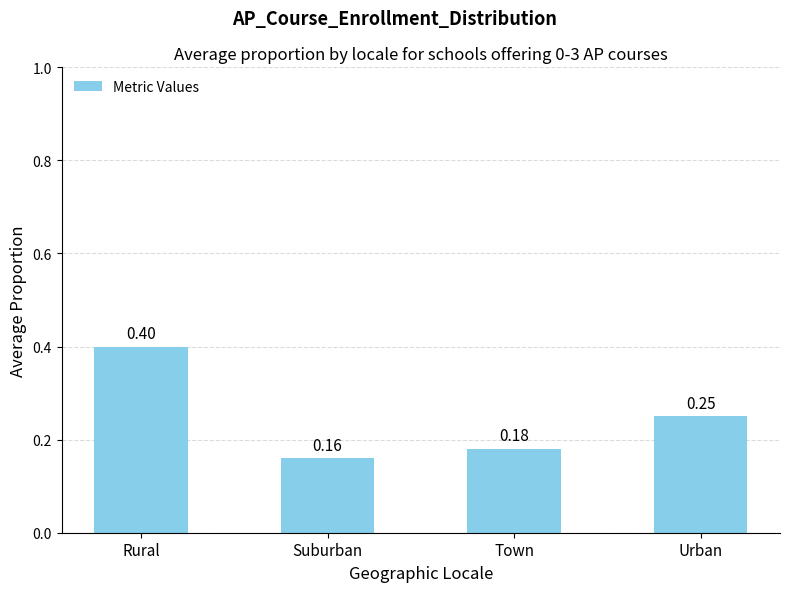

Which category has the lowest value across all series?

Suburban